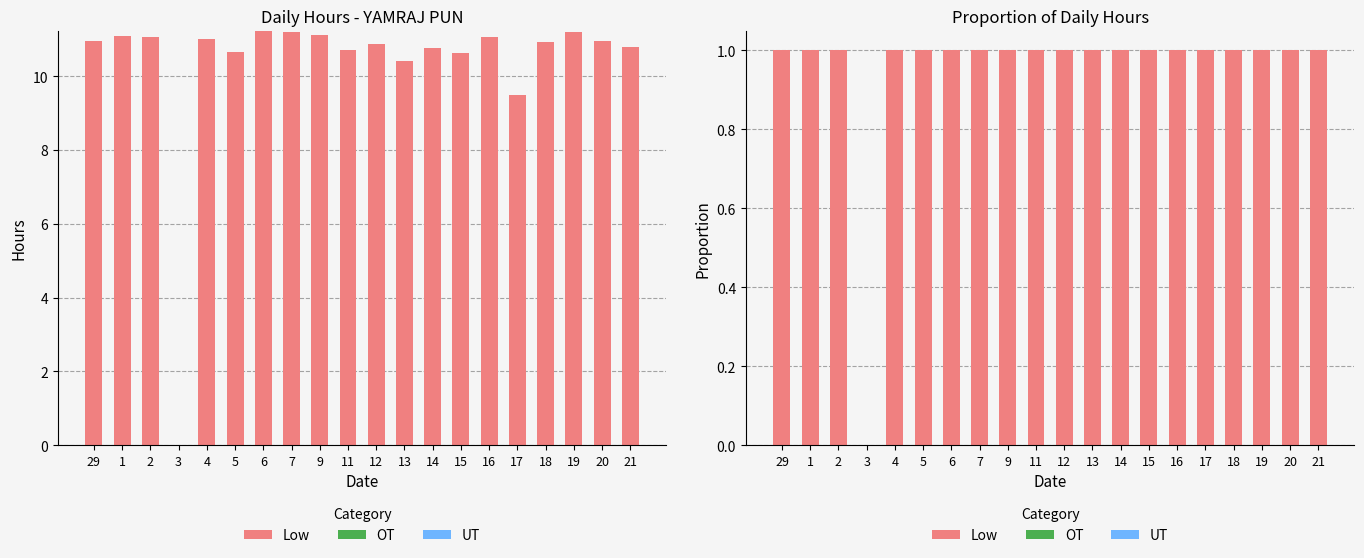

Are the bars horizontal?

No